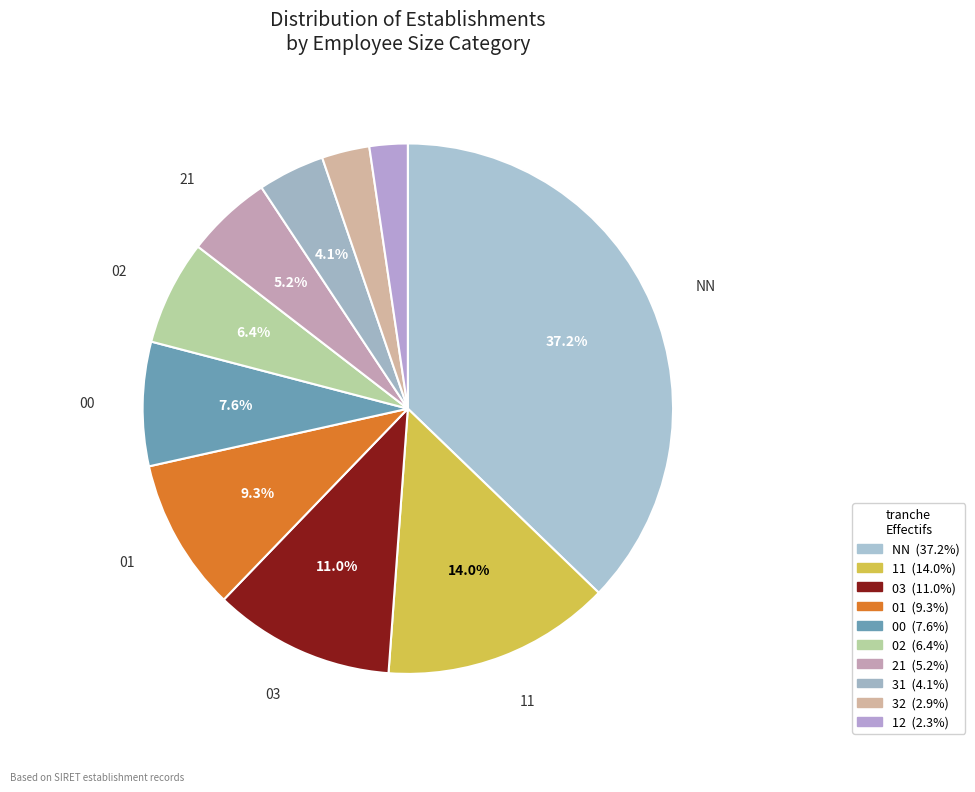

How many slices are in this pie chart?

10